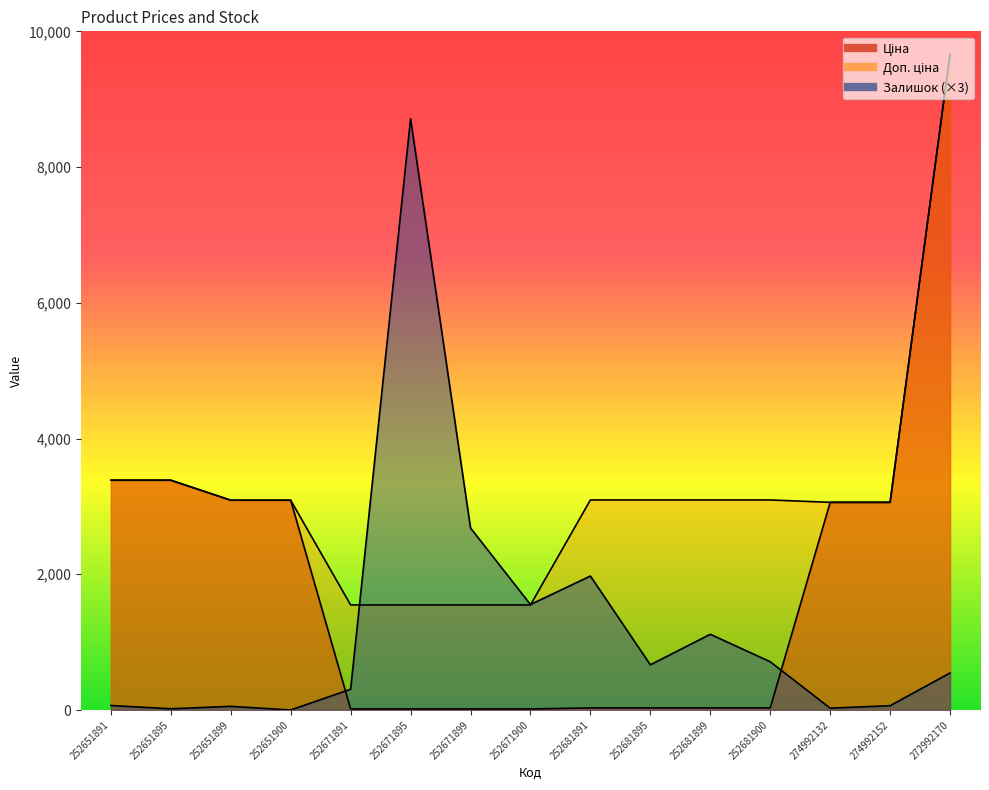

What are all the series names shown in the legend?

Ціна, Доп. ціна, Залишок